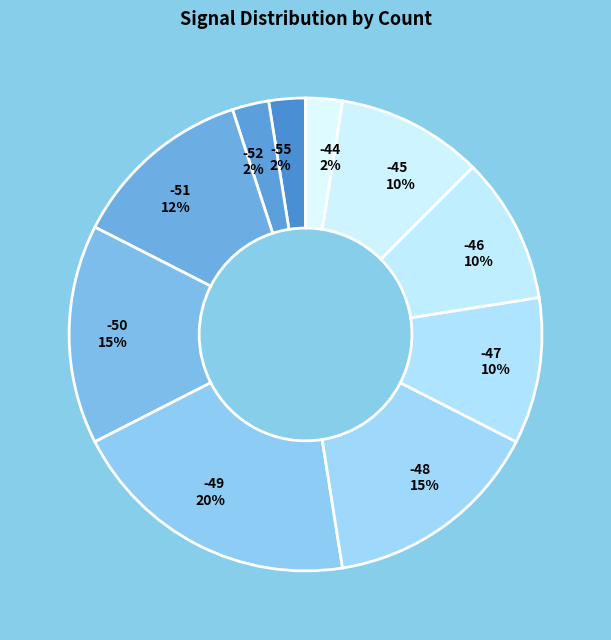

Between -47 and -50, which is larger?

-50